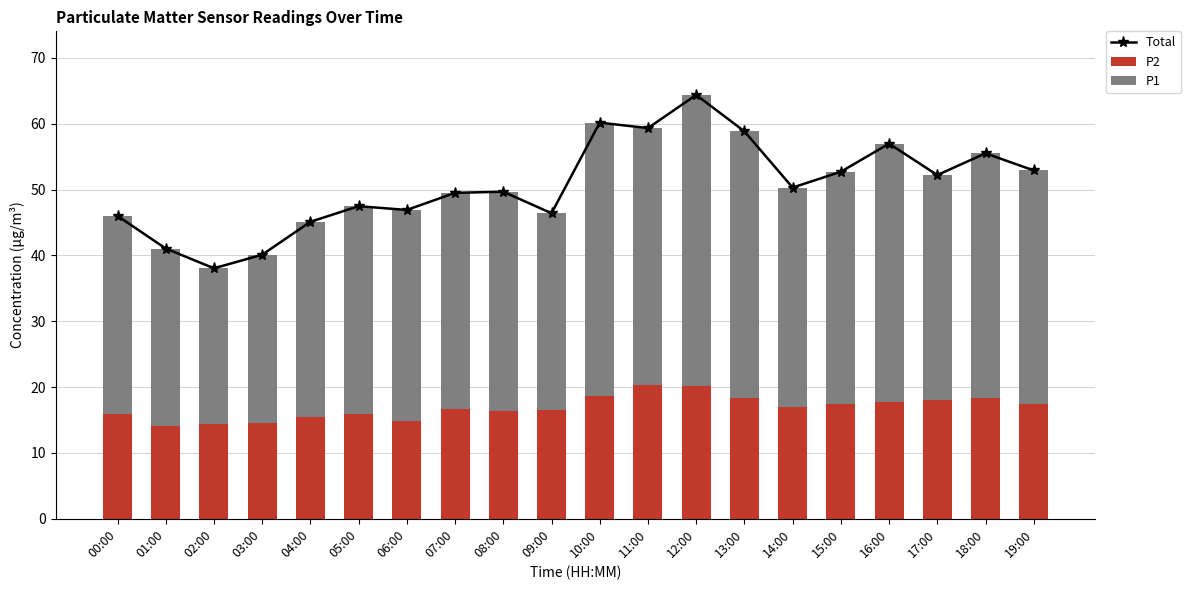

Reading left to right, what are all the values shown in this chart?

Total: 46.0	41.0	38.0	40.1	45.1	47.5	46.9	49.5	49.7	46.4	60.2	59.3	64.4	58.8	50.3	52.7	57.0	52.2	55.5	52.9
P2: 16.0	14.1	14.4	14.6	15.5	15.9	14.9	16.6	16.3	16.6	18.6	20.3	20.2	18.3	17.0	17.5	17.8	18.1	18.4	17.4
P1: 30.0	27.0	23.7	25.5	29.6	31.6	32.0	32.9	33.4	29.8	41.5	39.0	44.2	40.6	33.3	35.2	39.2	34.1	37.1	35.5